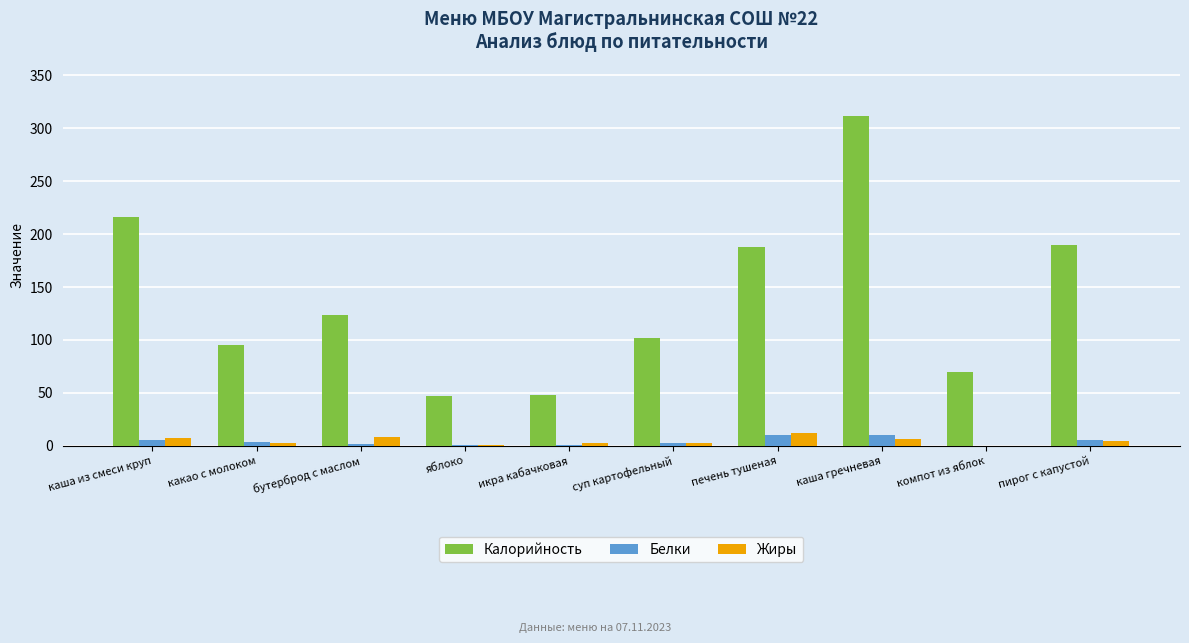

What is the sum of all Белки values?

41.2